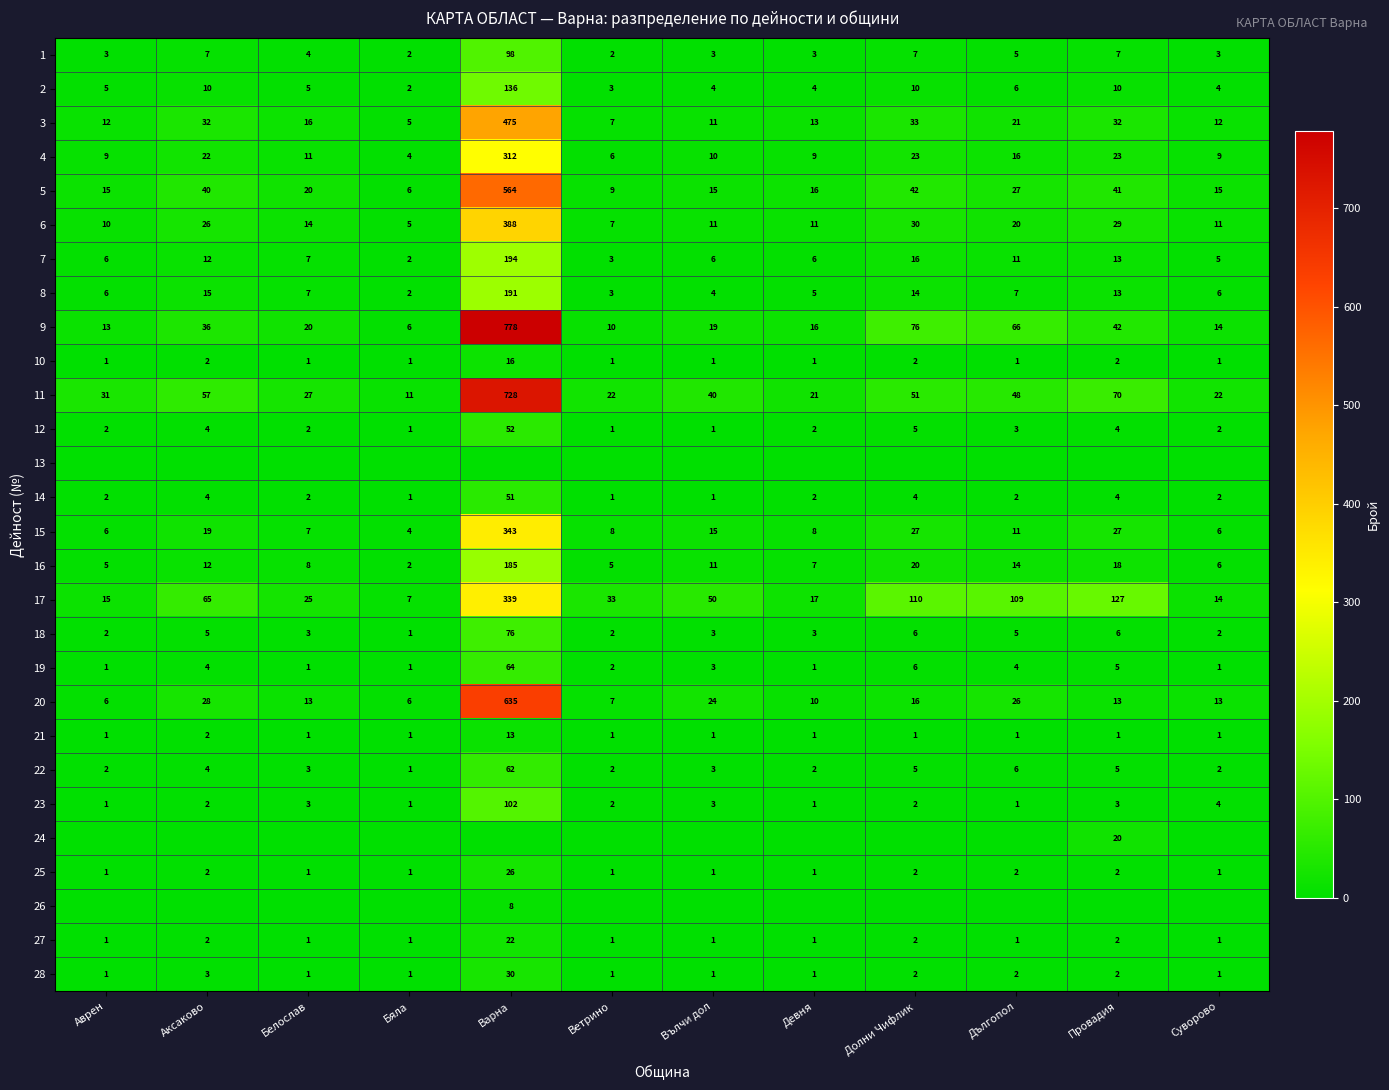

True or false: 16 has a value of 36 at Долни Чифлик.

False